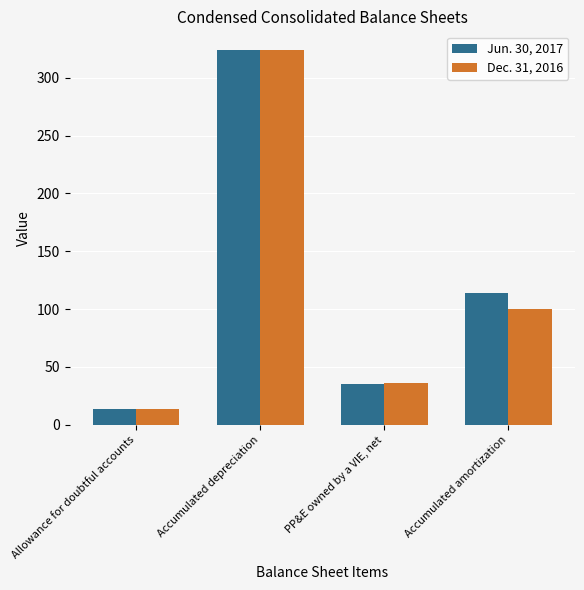

How many data points does each series have?

4